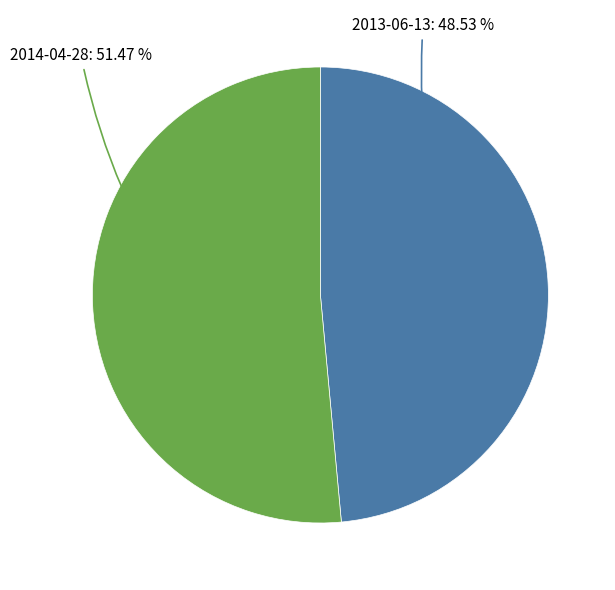

Between 2014-04-28: 51.47 % and 2013-06-13: 48.53 %, which is larger?

2014-04-28: 51.47 %